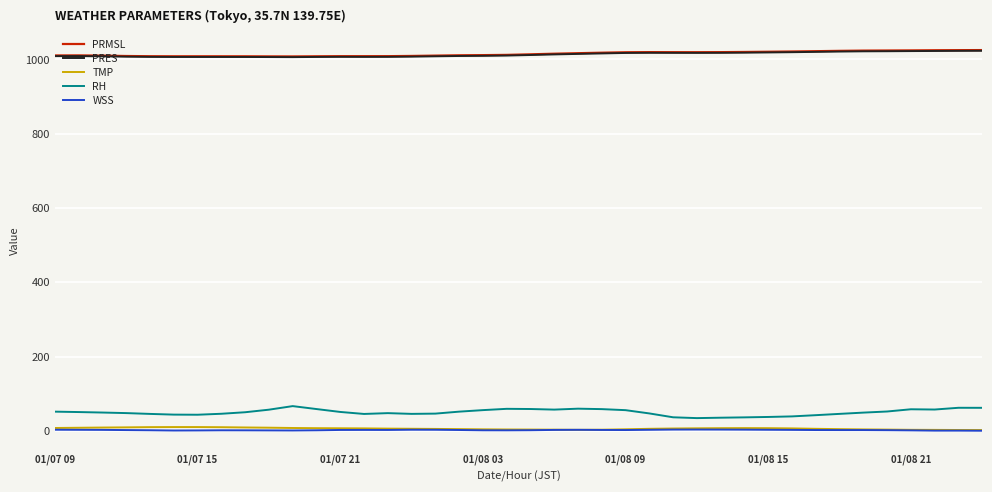

True or false: RH and PRES intersect in this chart.

False